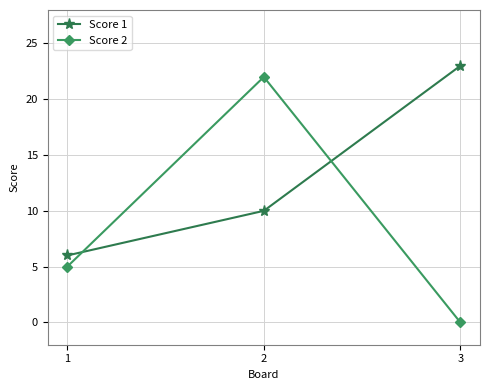

How many data points does each series have?

3